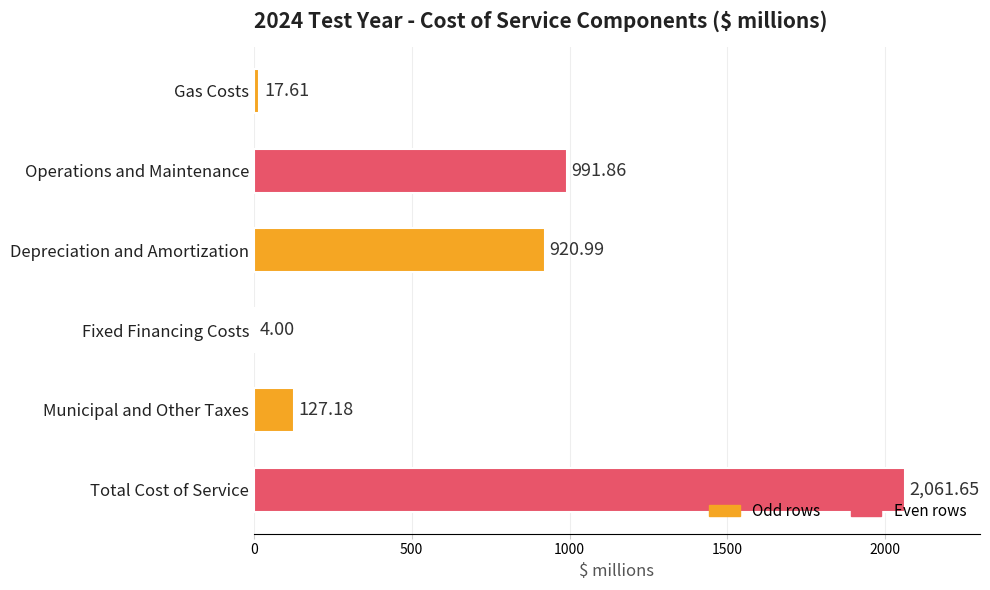

Where is the data nearest to the value 1032?

Operations and Maintenance